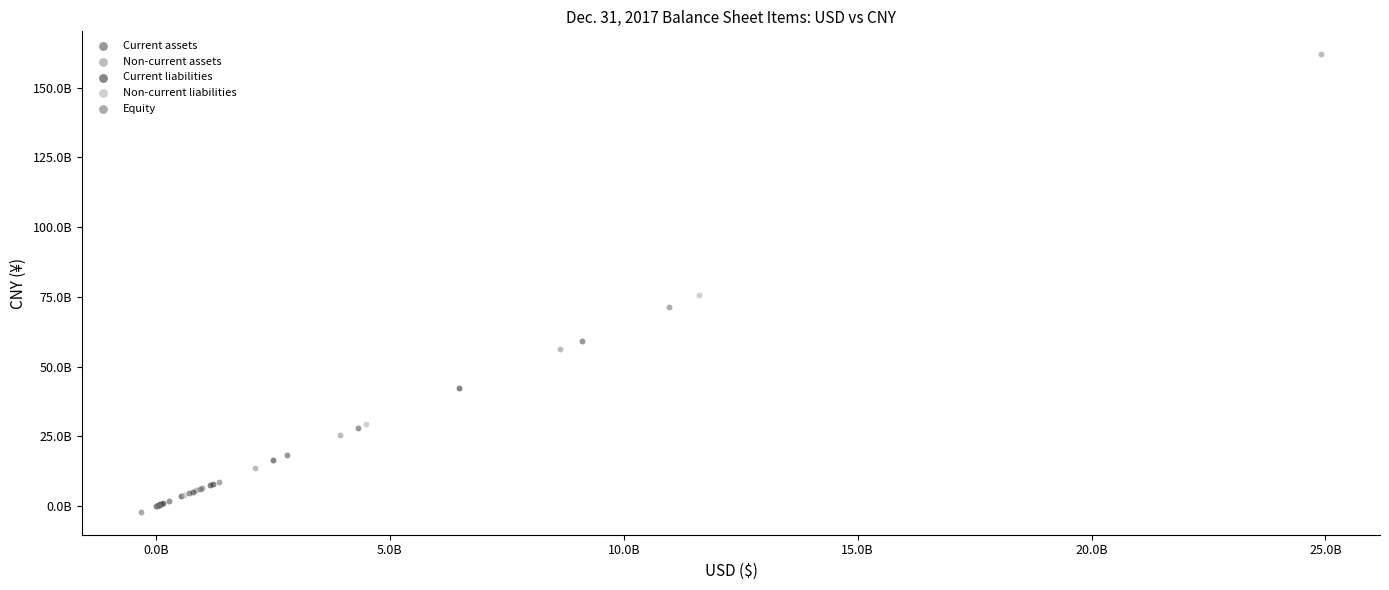

Which series reaches the maximum Y coordinate?

Non-current assets